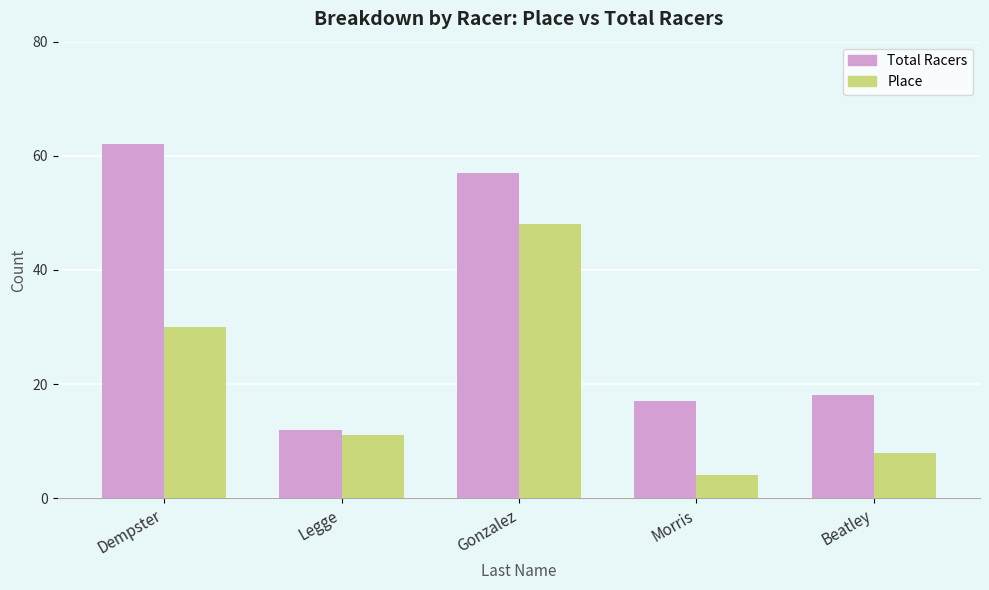

Reading right to left, extract all data points from this chart.

Total Racers: 18	17	57	12	62
Place: 8	4	48	11	30